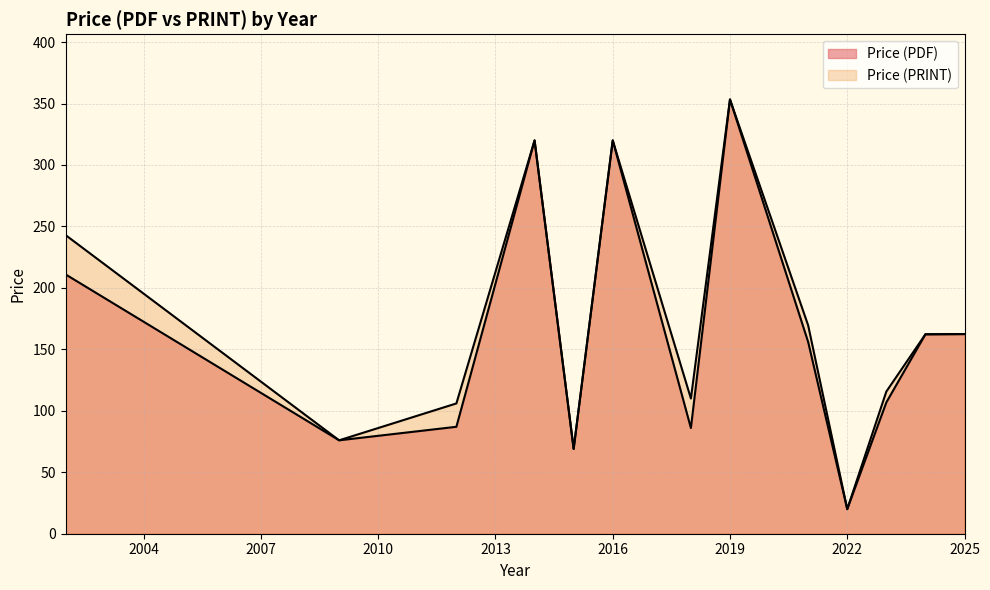

List the series in order of their overall mean, lowest first.

Price (PDF), Price (PRINT)